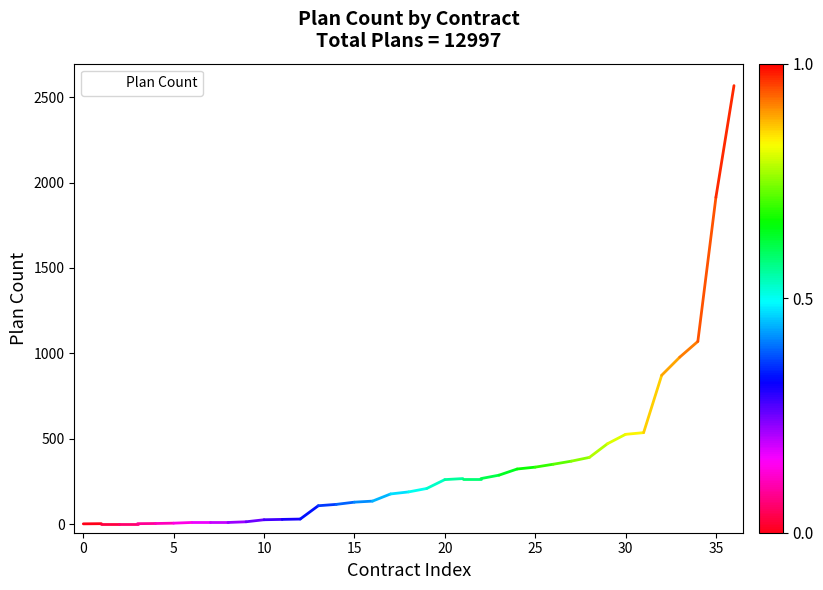

What is the maximum value shown in the chart?

2568